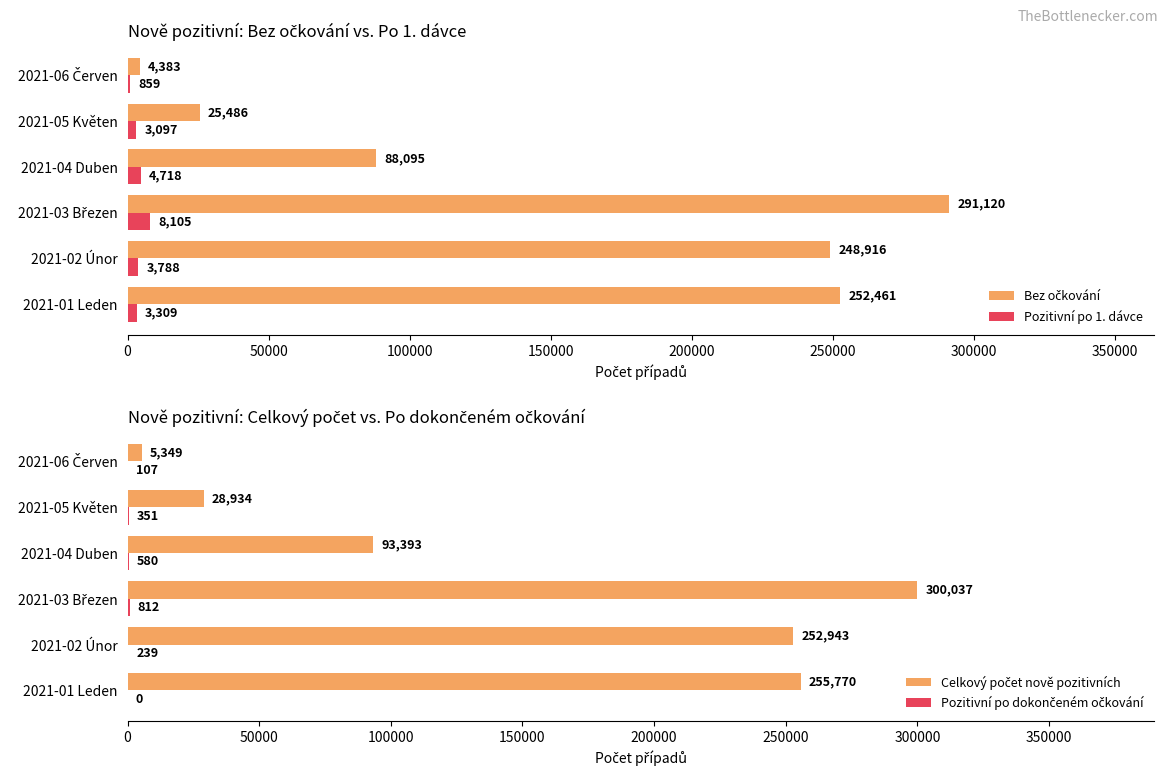

Where is Pozitivní po 1. dávce nearest to the value 4482?

2021-04 Duben